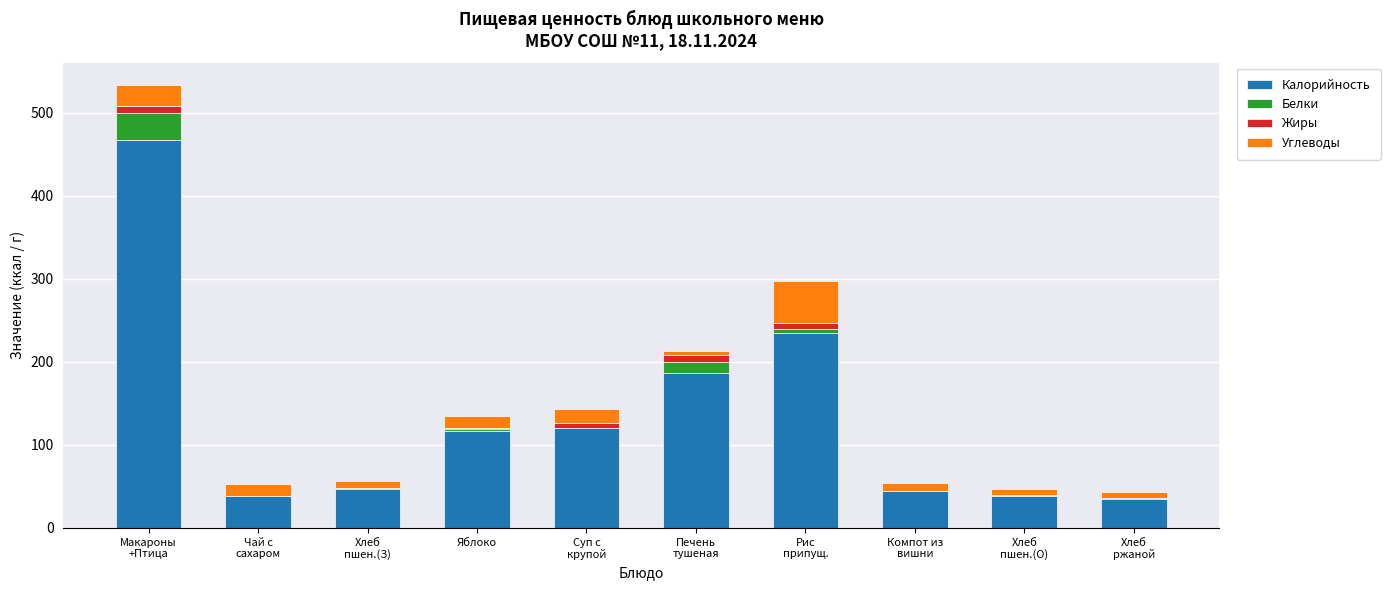

What is the highest value of the Калорийность series?

468.0